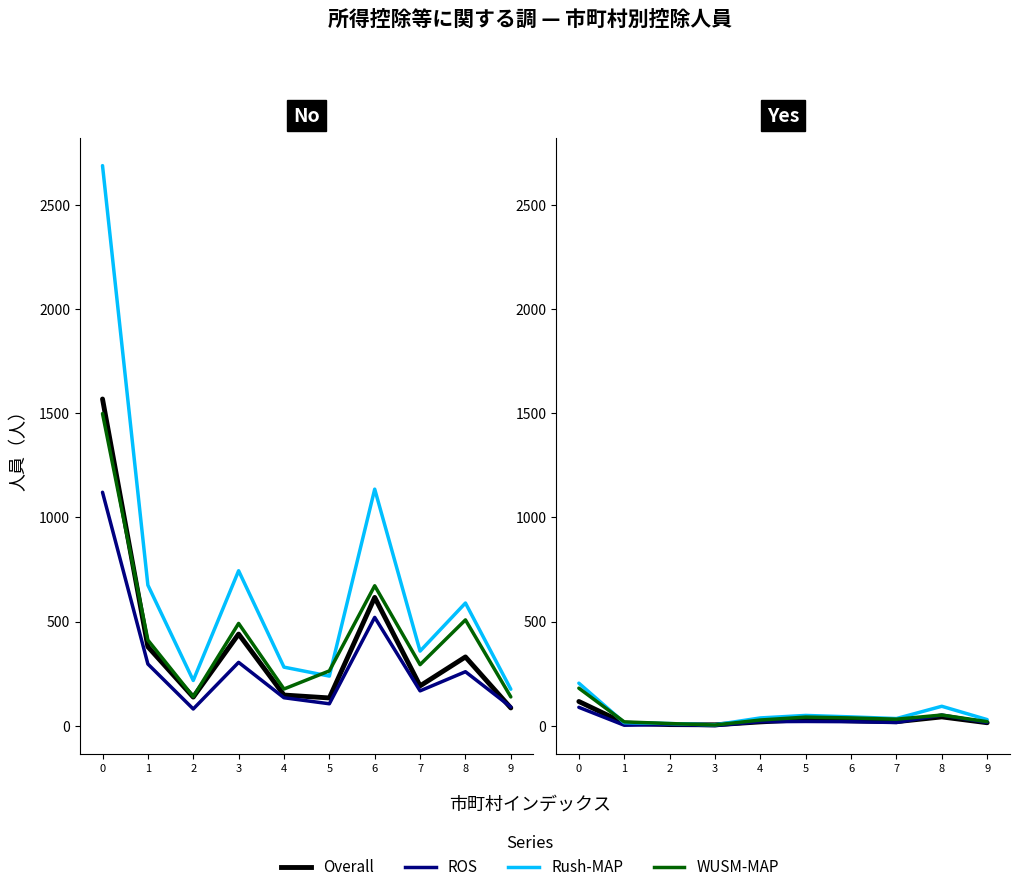

What is the value of the Rush-MAP point at the 5th from the left?

37